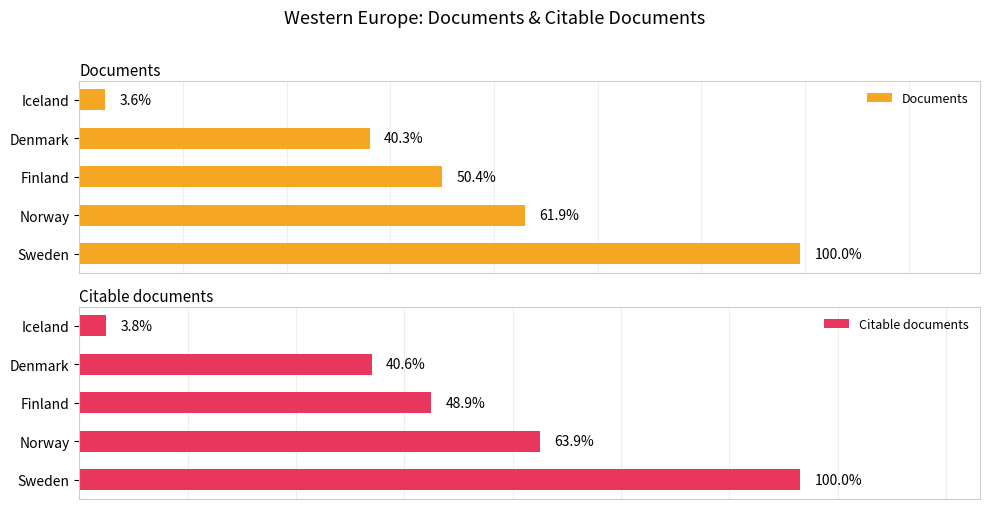

What are all the series names shown in the legend?

Documents, Citable documents